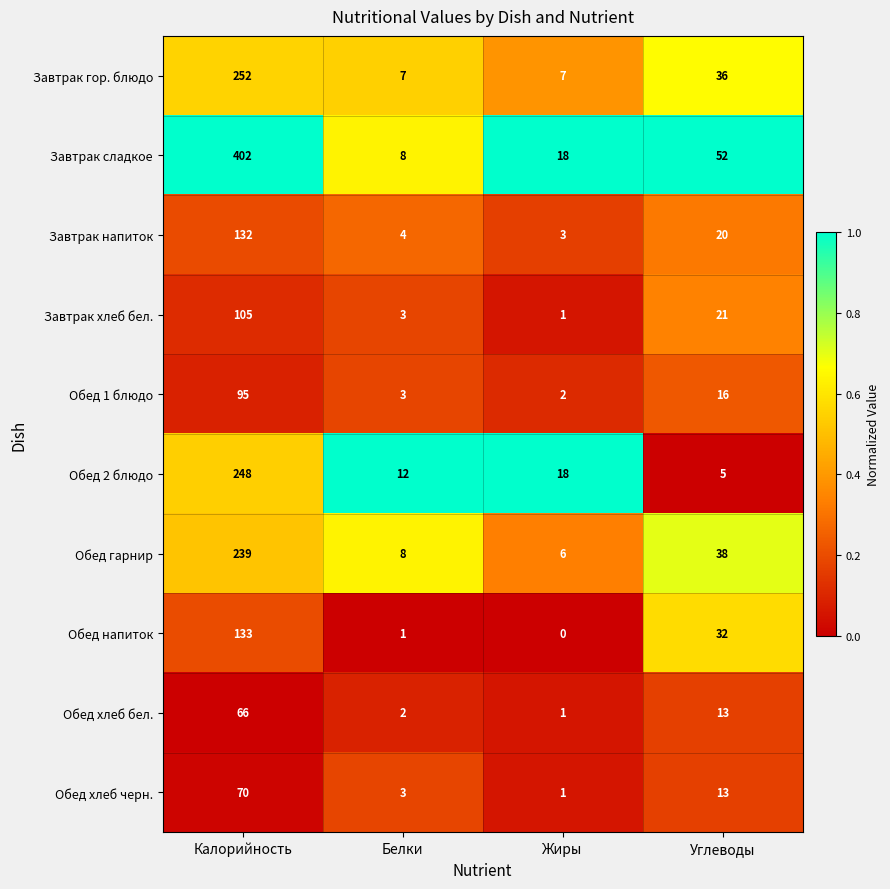

At how many categories does at least one series exceed 0?

4